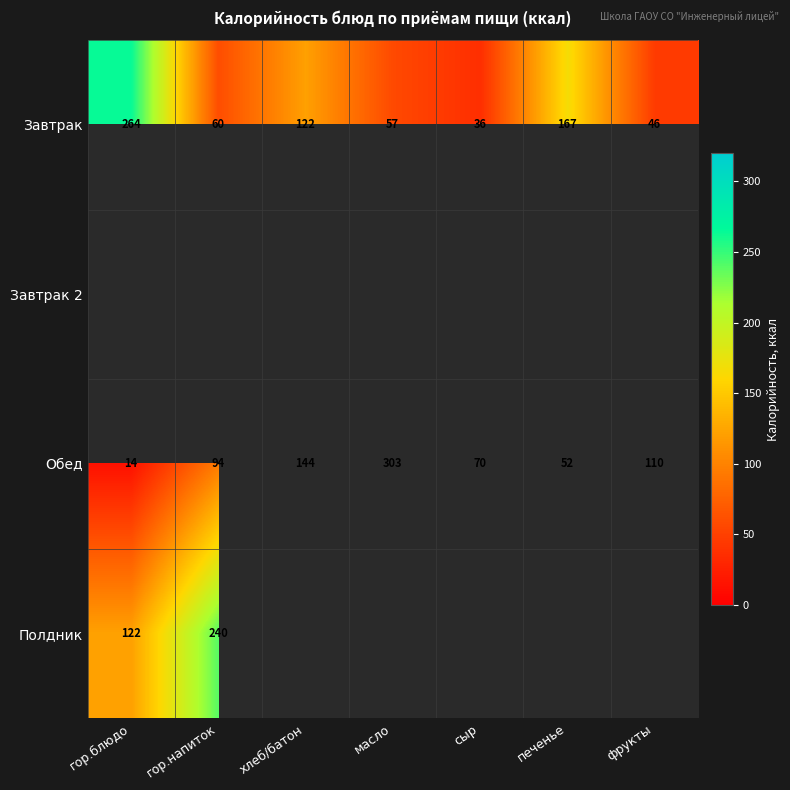

At how many categories does at least one series exceed 280?

1